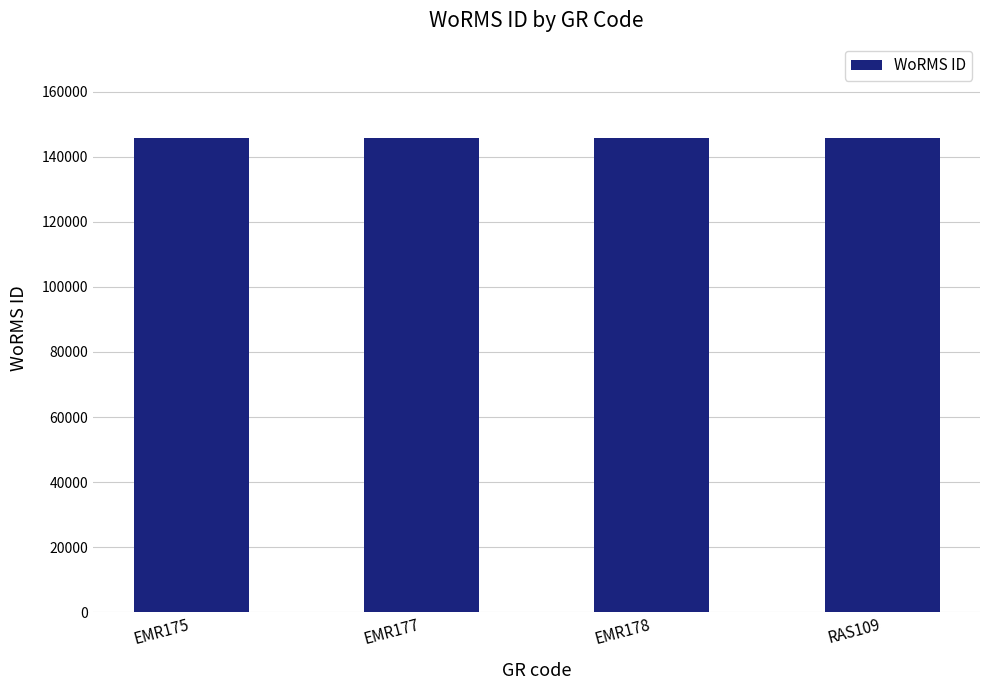

What position from the right is RAS109?

1